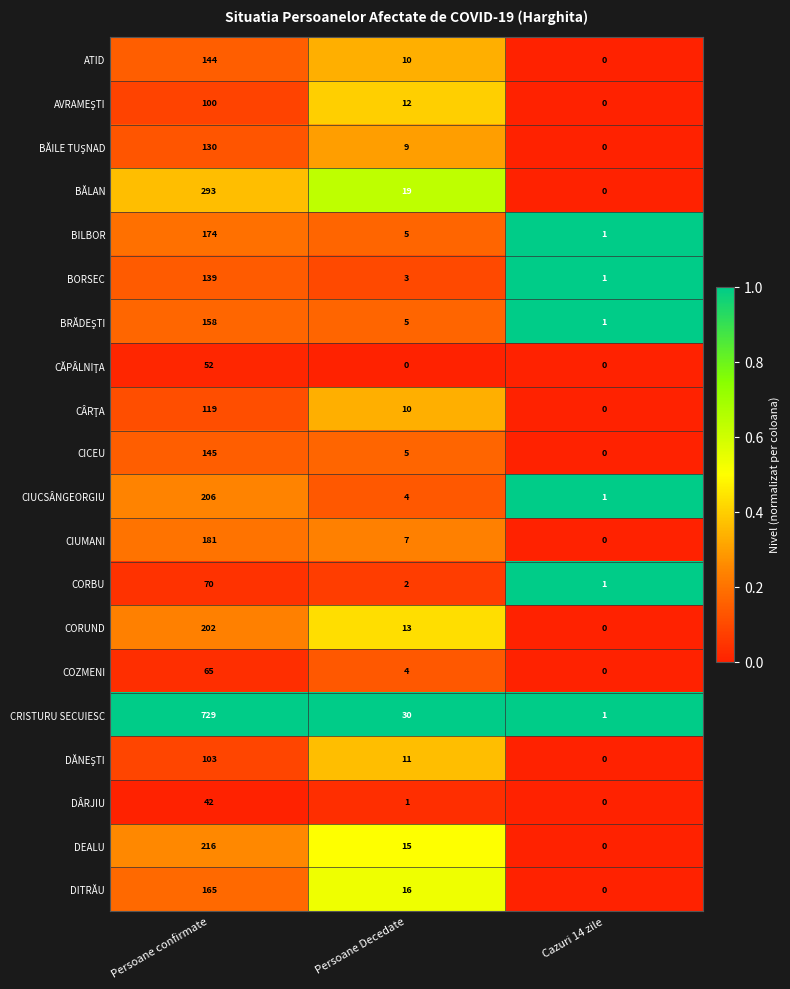

What is the difference between the maximum and minimum values in the COZMENI series?

65